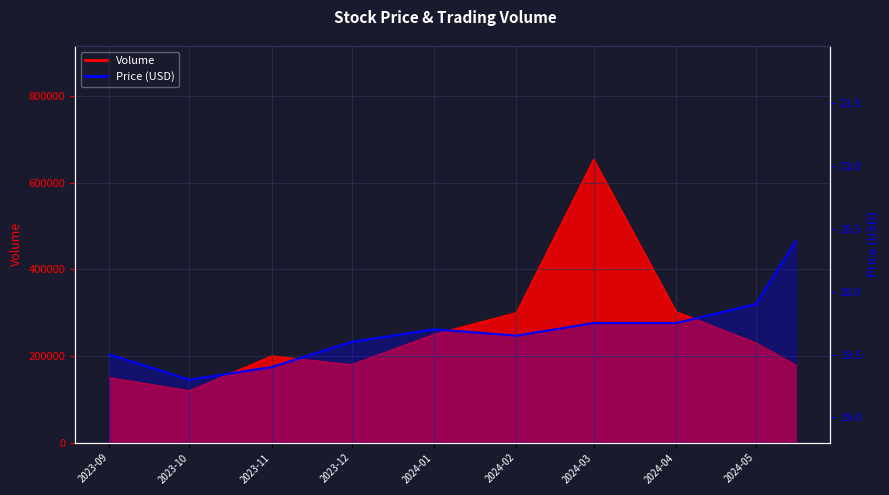

How many points are lower than both their immediate neighbors (excluding endpoints)?

2